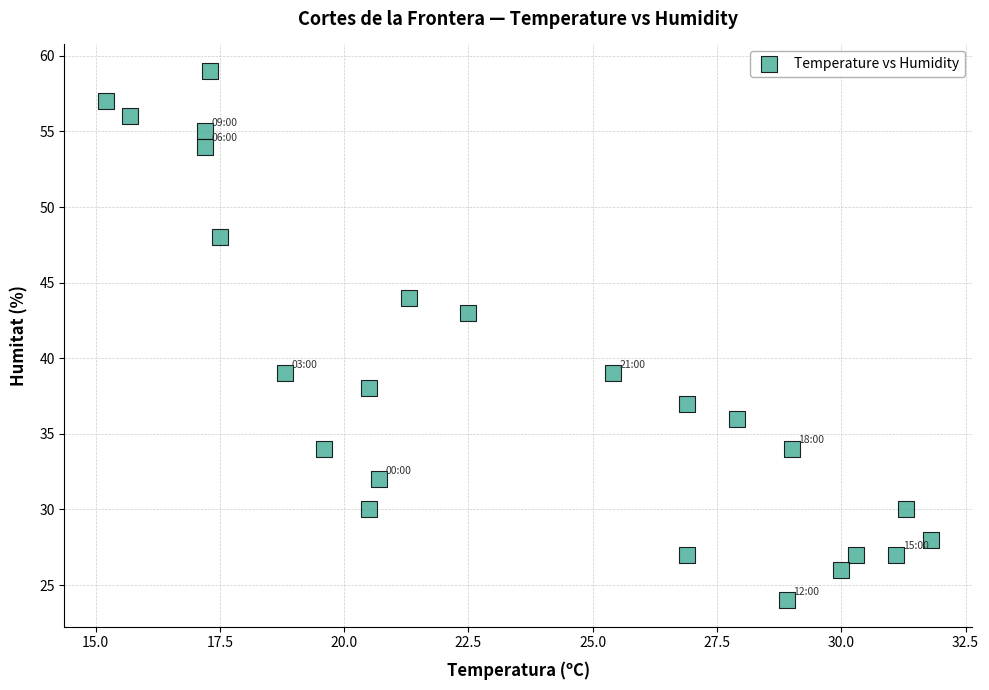

How many points are shown in the scatter plot?

24